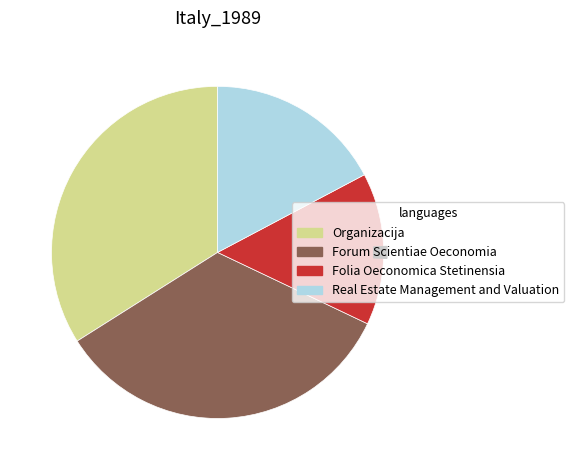

Is it true that Forum Scientiae Oeconomia is 34% of the pie?

True